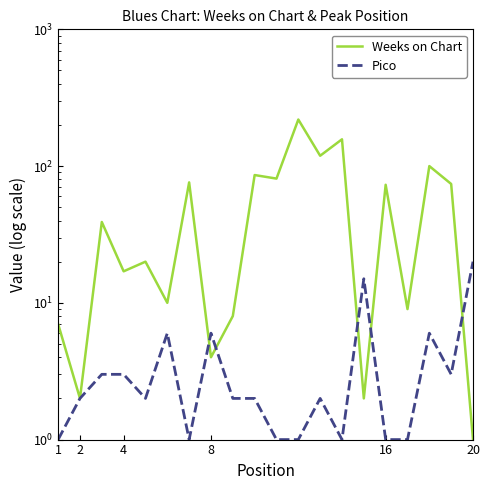

What is the value of the Weeks on Chart point at the 2nd from the left?

2